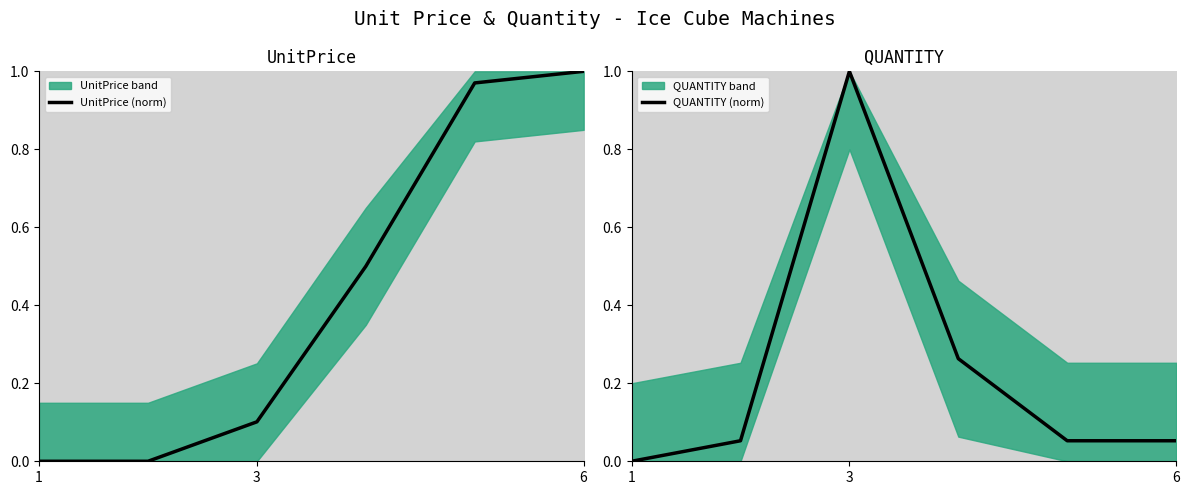

Where is the first local maximum for QUANTITY (norm)?

3